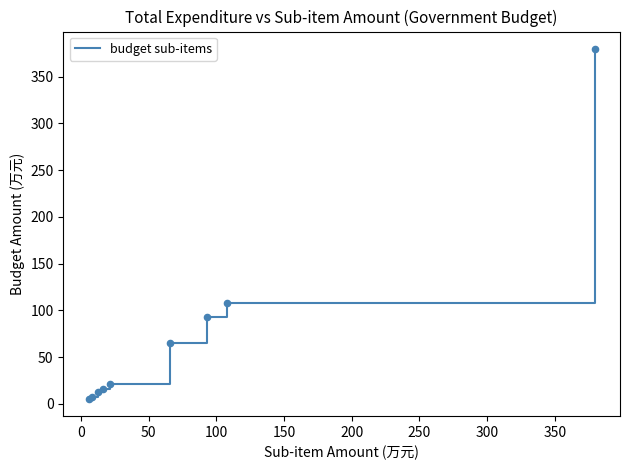

What is the maximum value shown in the chart?

379.4